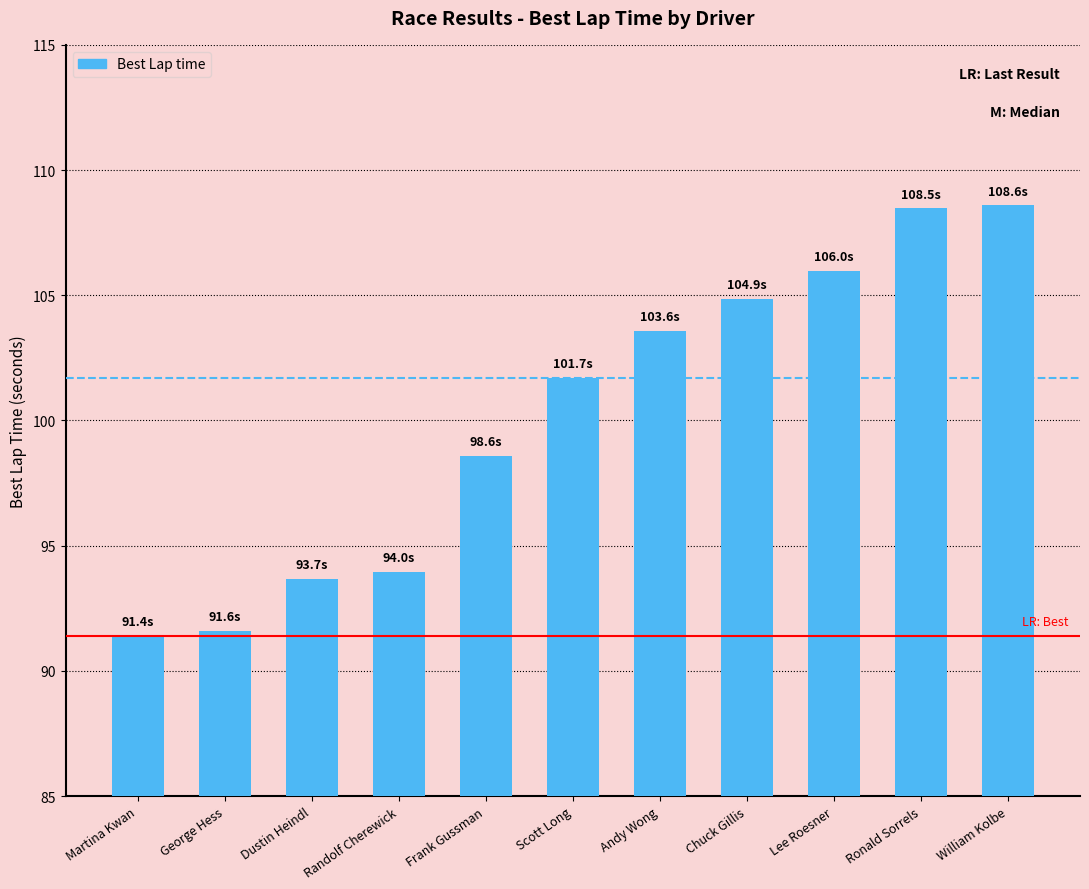

The chart shows a value of 93.7 at Dustin Heindl. True or false?

True